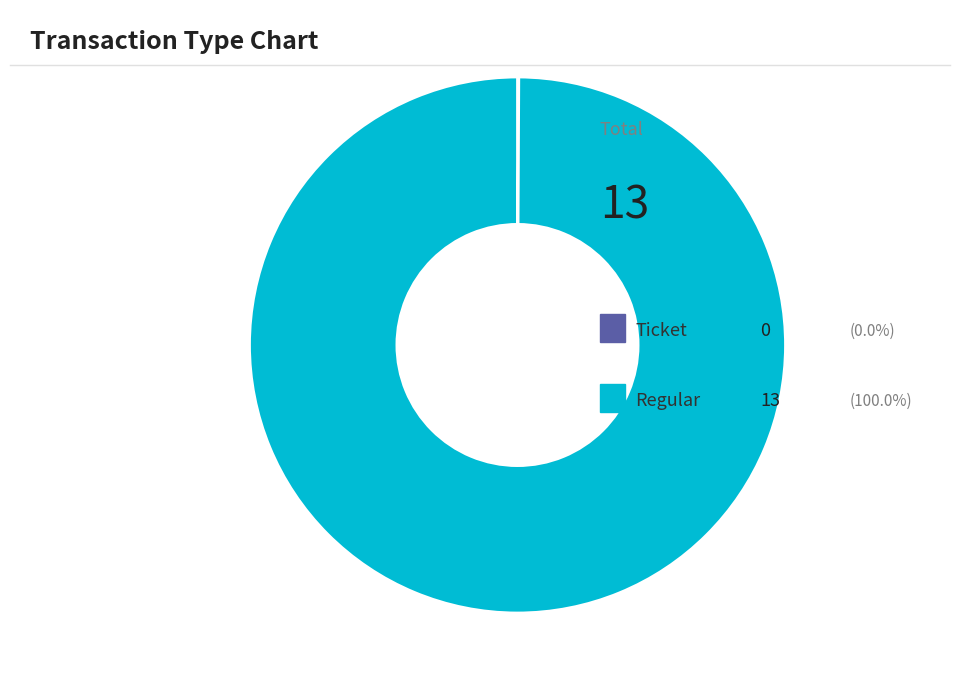

Does any single category account for the majority?

Yes